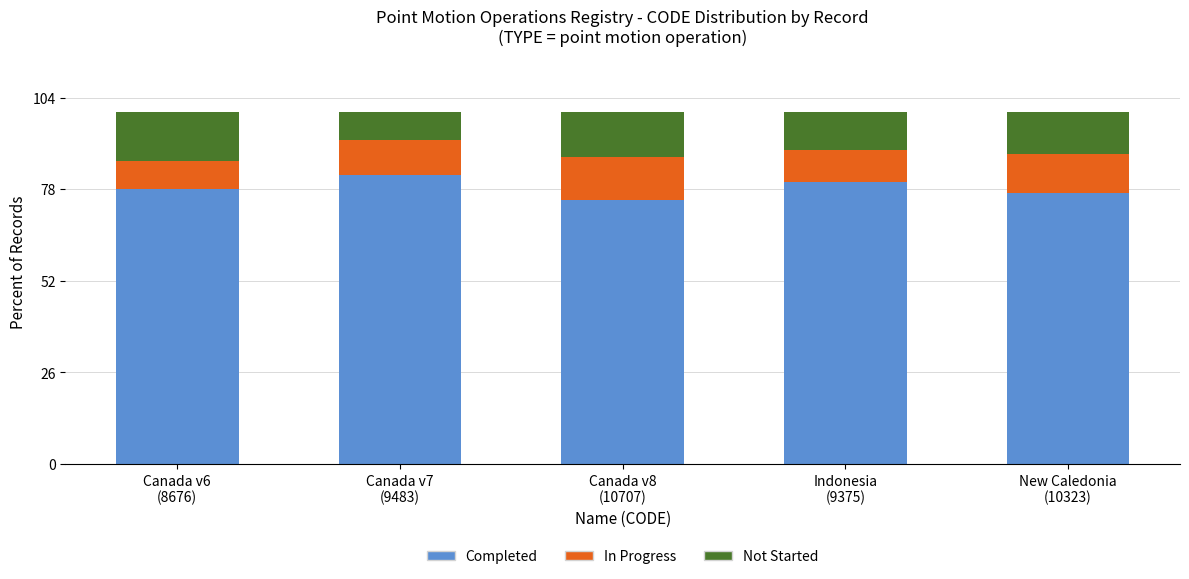

Reading left to right, transcribe the values for Completed.

78	82	75	80	77